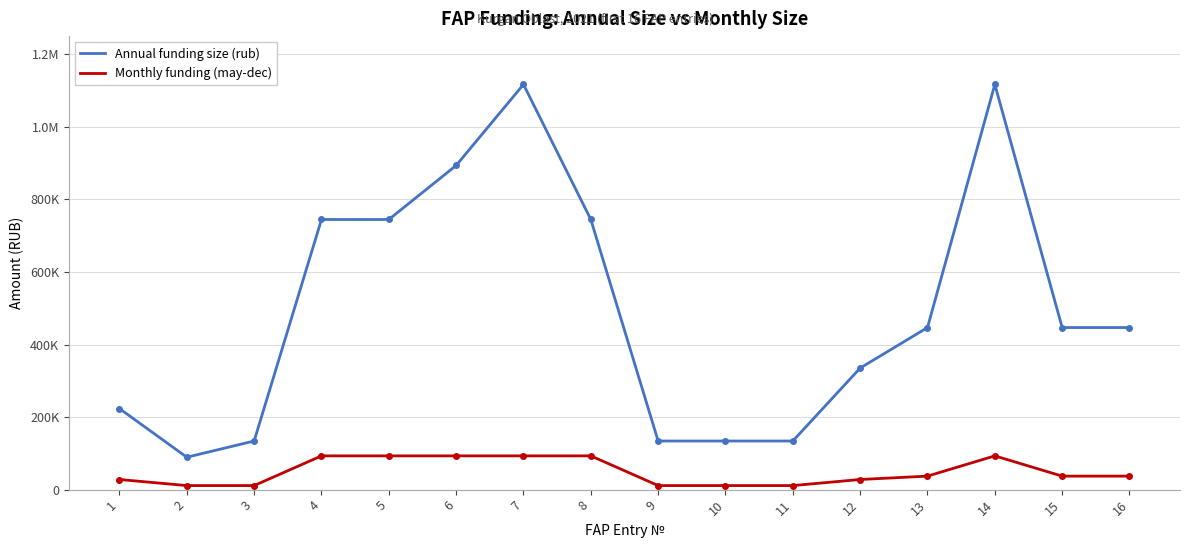

Which has a higher value, 7 or 4?

7